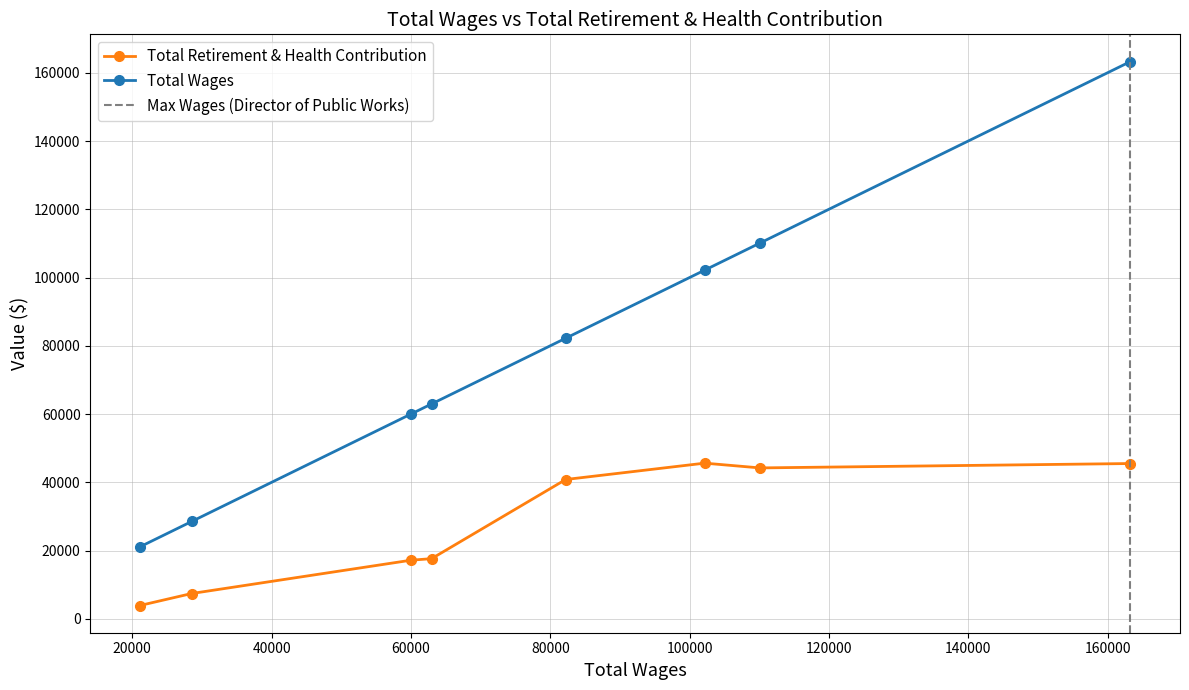

What is the label of the 2nd point from the left?

Utilities Operations Mgr